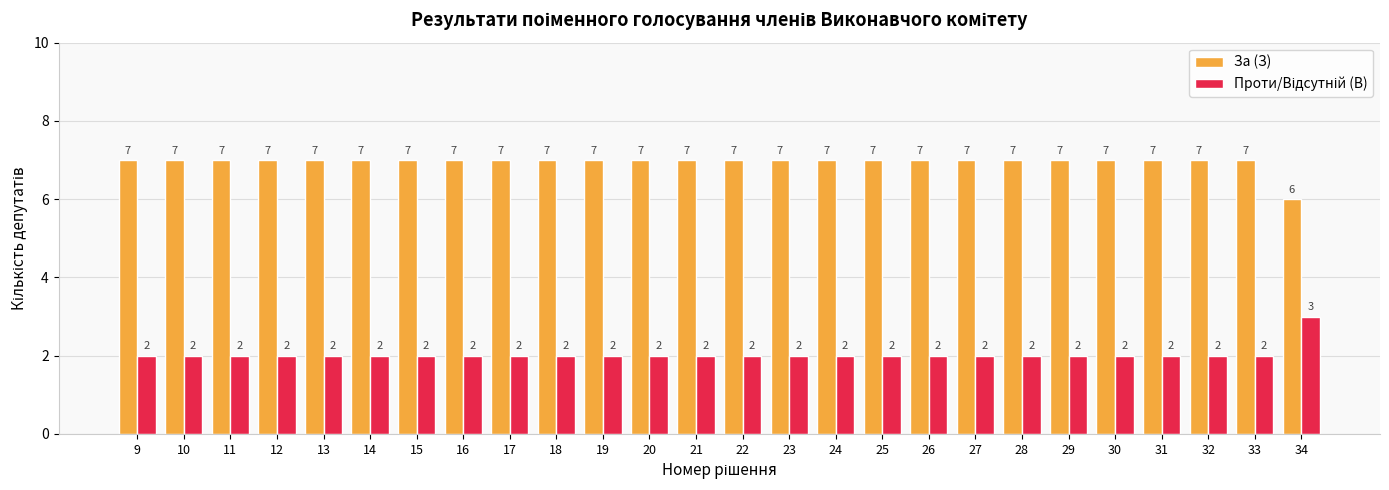

What is the difference between the maximum and minimum values in the За (З) series?

1